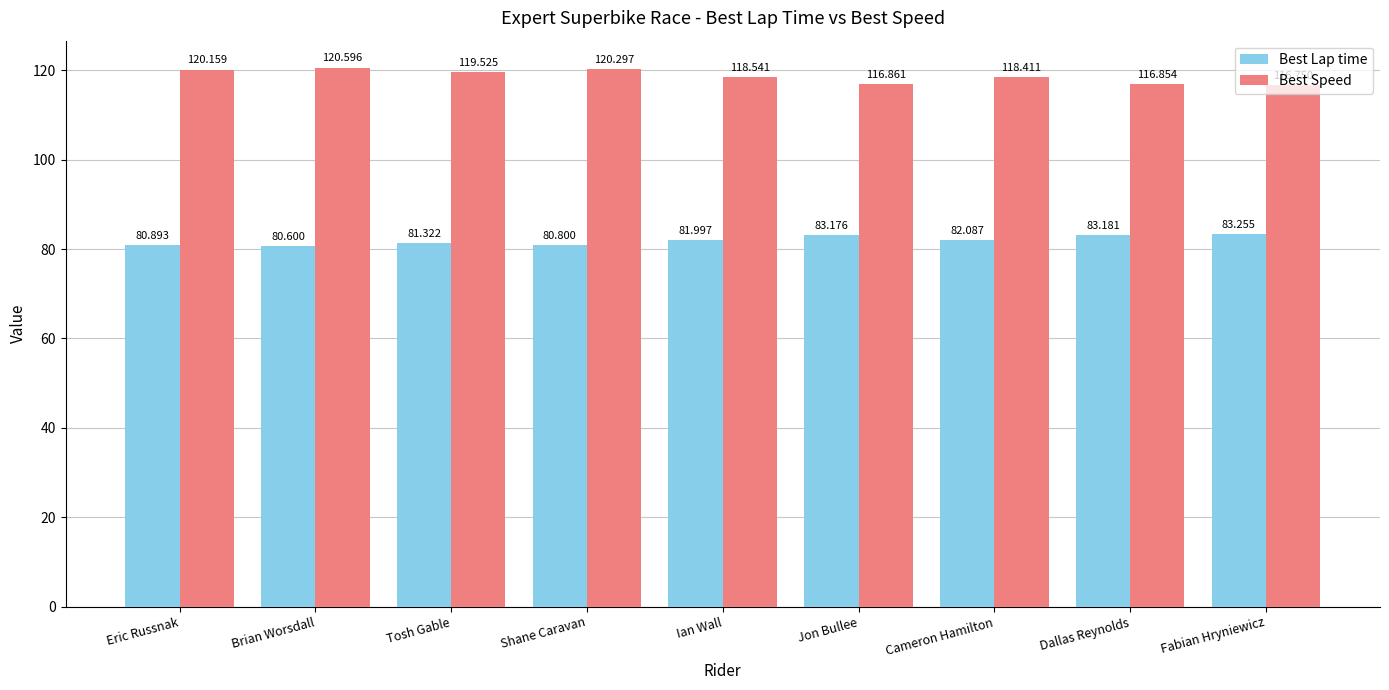

What value does the Best Lap time series have at Brian Worsdall?

80.6